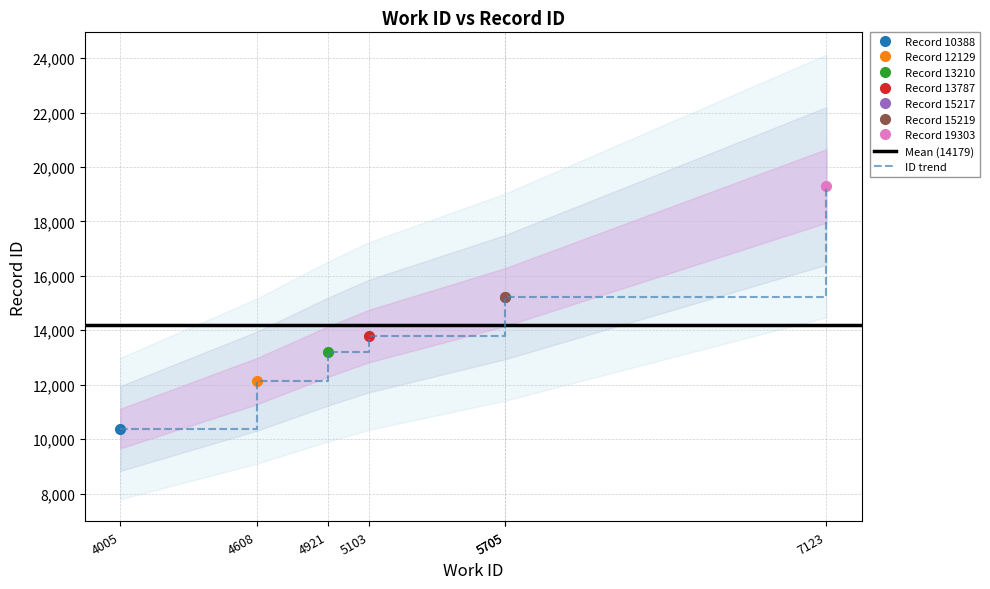

Where does the data first go above 13787?

5705